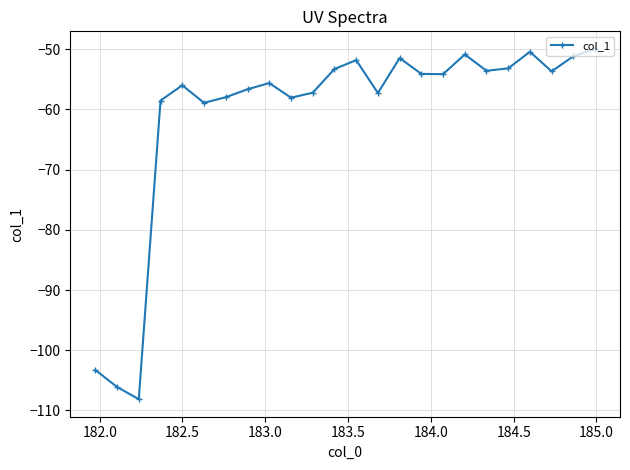

What is the greatest value displayed?

-50.0